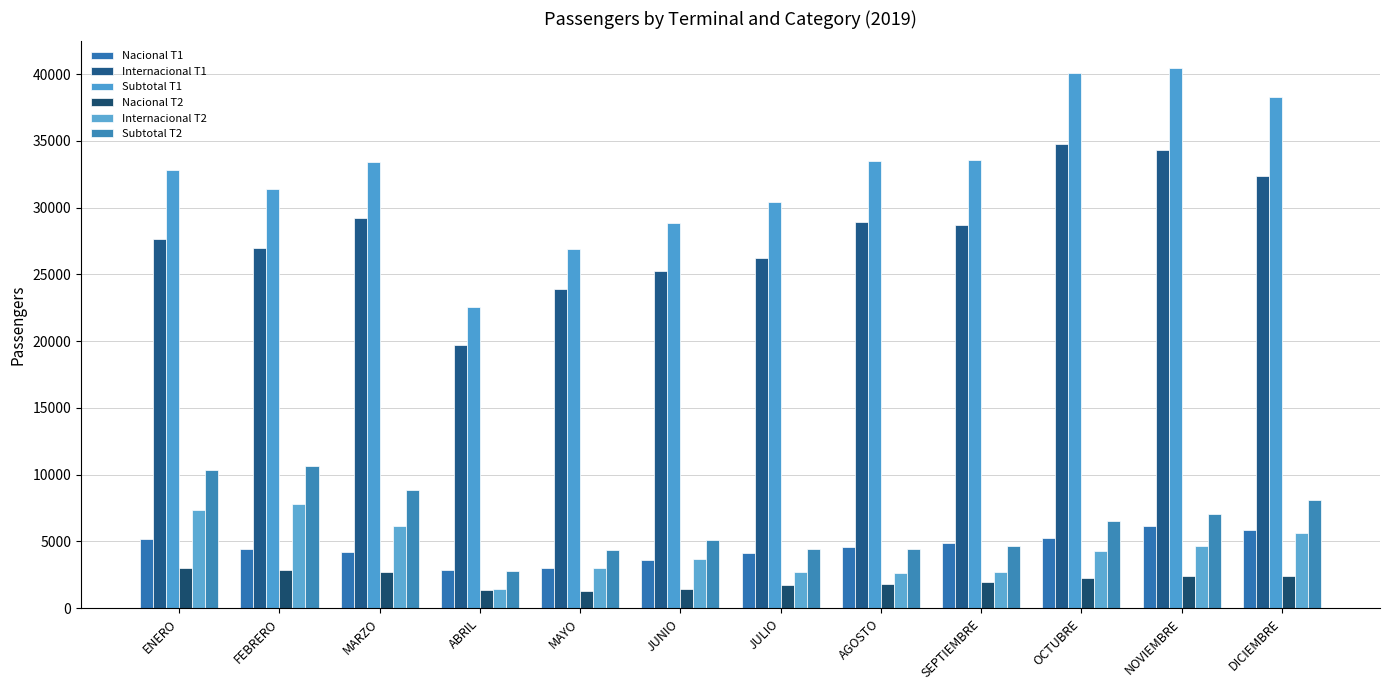

Does the chart contain stacked bars?

No